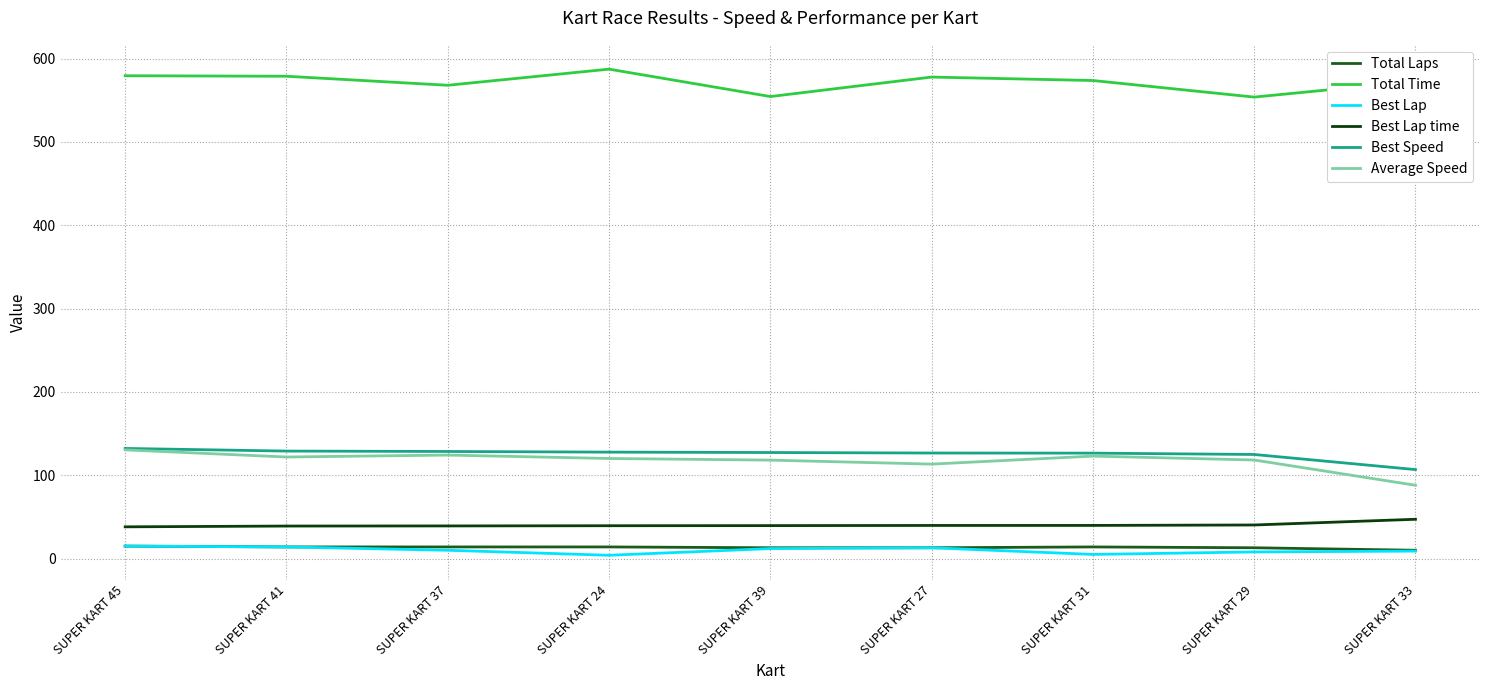

Does the chart have visible grid lines?

Yes